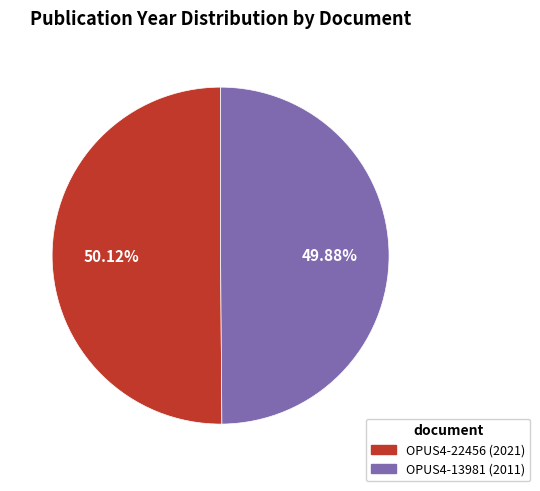

Approximately how many times larger is the value at OPUS4-22456 (2021) compared to OPUS4-13981 (2011)?

1.0